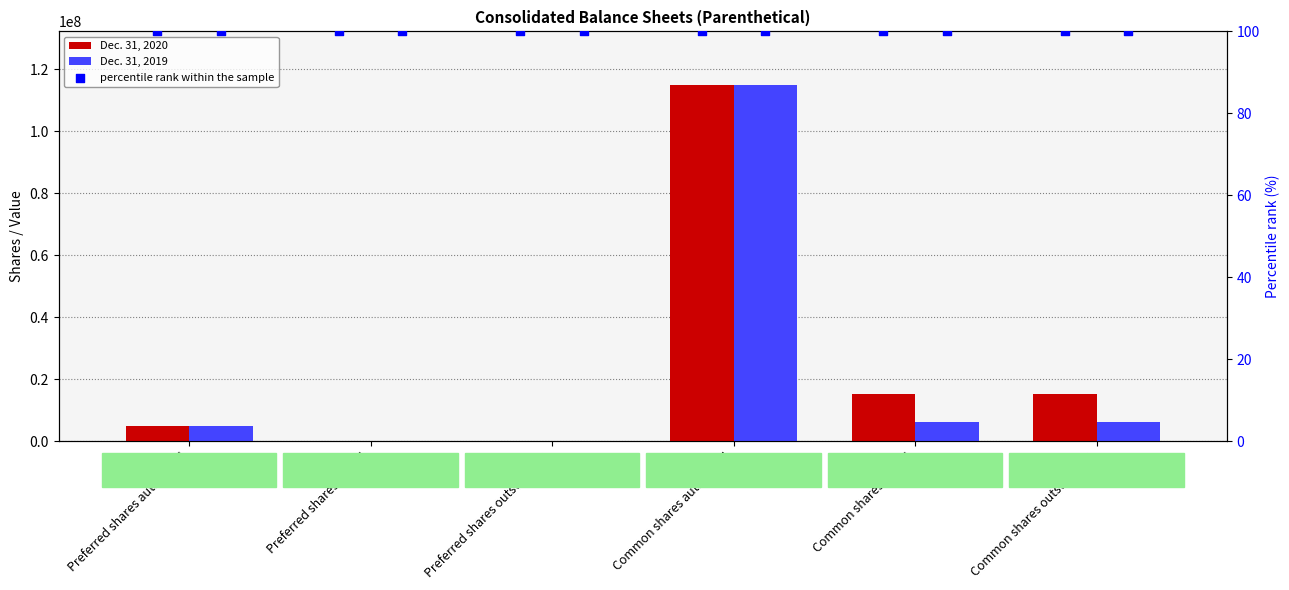

Is the value of Dec. 31, 2020 at Preferred shares outstanding greater than the value of percentile rank within the sample at Preferred shares outstanding?

No